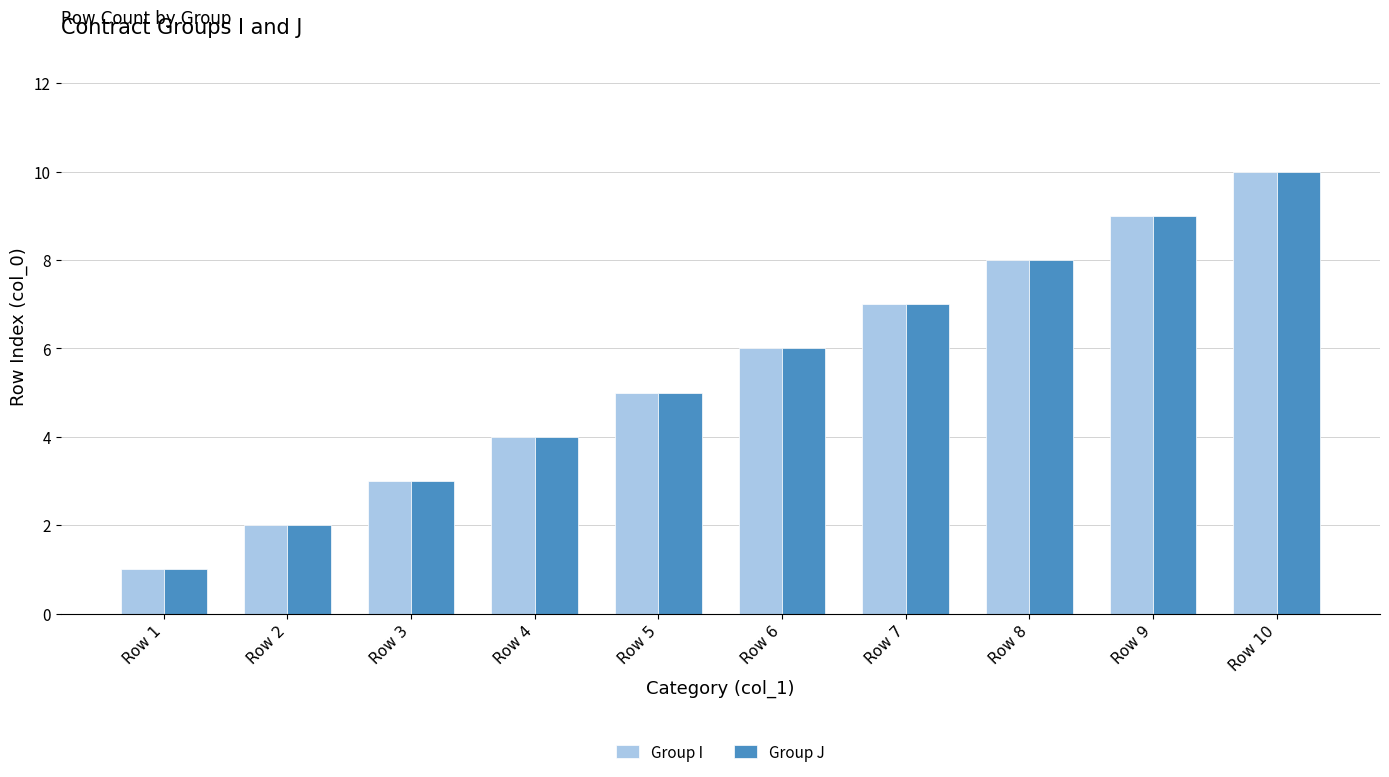

What is the difference between the maximum and minimum values in the Group J series?

9